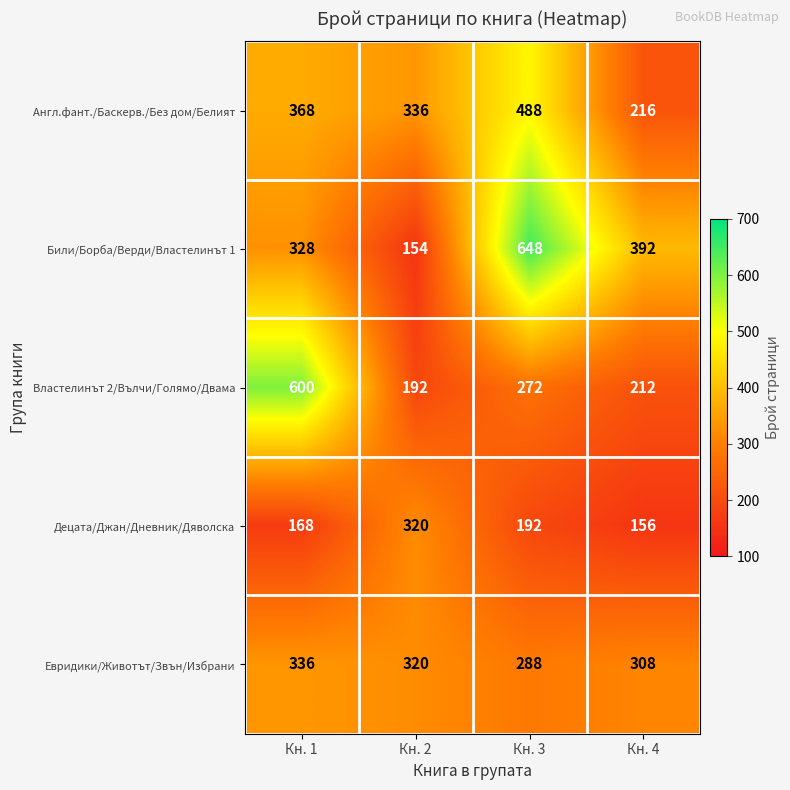

Is it true that Децата/Джан/Дневник/Дяволска equals 114 at Кн. 3?

False